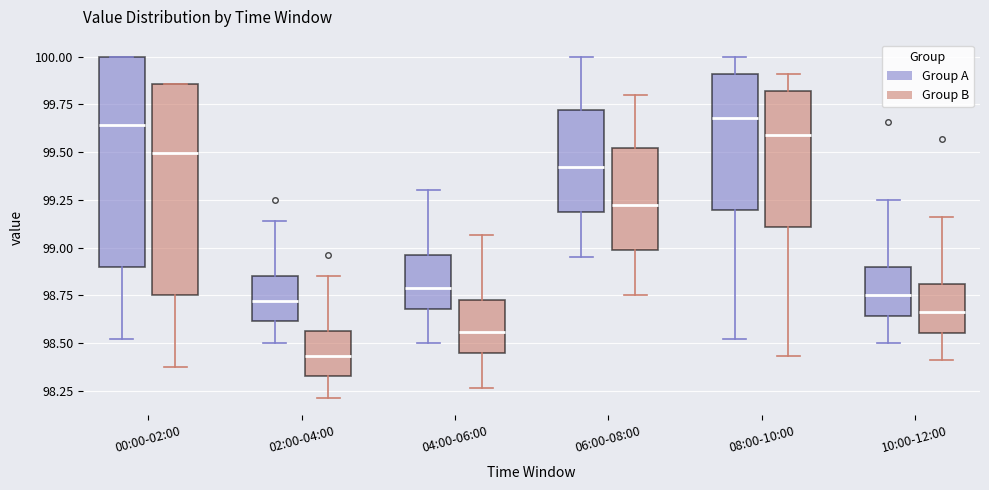

Reading left to right, read every box against the y-axis: the position of its median line, the range the box covers, and the ends of its whiskers. The values are not printed on the chart, so give them approximately, as read against the axis.

00:00-02:00 (Group A): median 99.65, box 98.90 to 100.00, whiskers 98.50 to 100.00
00:00-02:00 (Group B): median 99.50, box 98.75 to 99.85, whiskers 98.40 to 99.85
02:00-04:00 (Group A): median 98.70, box 98.60 to 98.85, whiskers 98.50 to 99.15
02:00-04:00 (Group B): median 98.45, box 98.35 to 98.55, whiskers 98.20 to 98.85
04:00-06:00 (Group A): median 98.80, box 98.70 to 98.95, whiskers 98.50 to 99.30
04:00-06:00 (Group B): median 98.55, box 98.45 to 98.75, whiskers 98.25 to 99.05
06:00-08:00 (Group A): median 99.45, box 99.20 to 99.70, whiskers 98.95 to 100.00
06:00-08:00 (Group B): median 99.25, box 99.00 to 99.50, whiskers 98.75 to 99.80
08:00-10:00 (Group A): median 99.70, box 99.20 to 99.90, whiskers 98.50 to 100.00
08:00-10:00 (Group B): median 99.60, box 99.10 to 99.80, whiskers 98.45 to 99.90
10:00-12:00 (Group A): median 98.75, box 98.65 to 98.90, whiskers 98.50 to 99.25
10:00-12:00 (Group B): median 98.65, box 98.55 to 98.80, whiskers 98.40 to 99.15